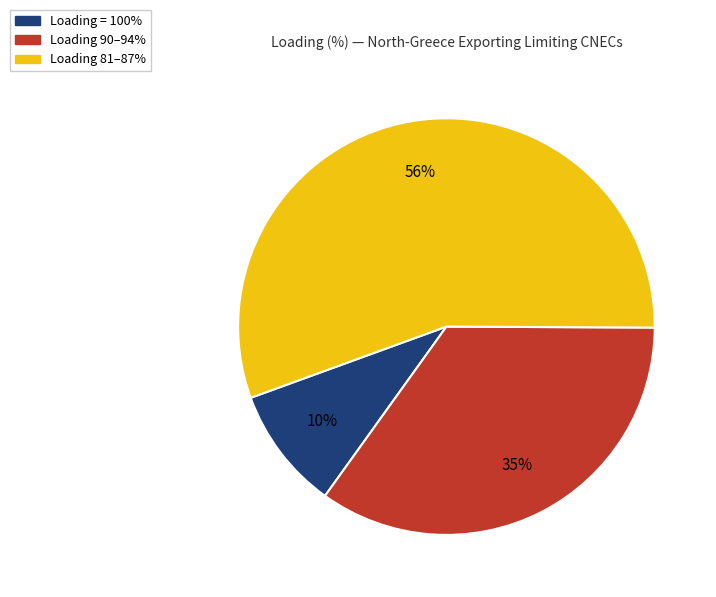

To the nearest percent, what is the average slice percentage?

33%